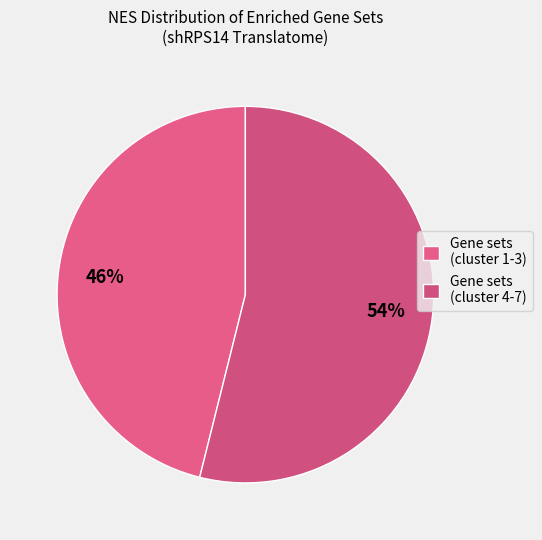

How many segments does this pie chart have?

2